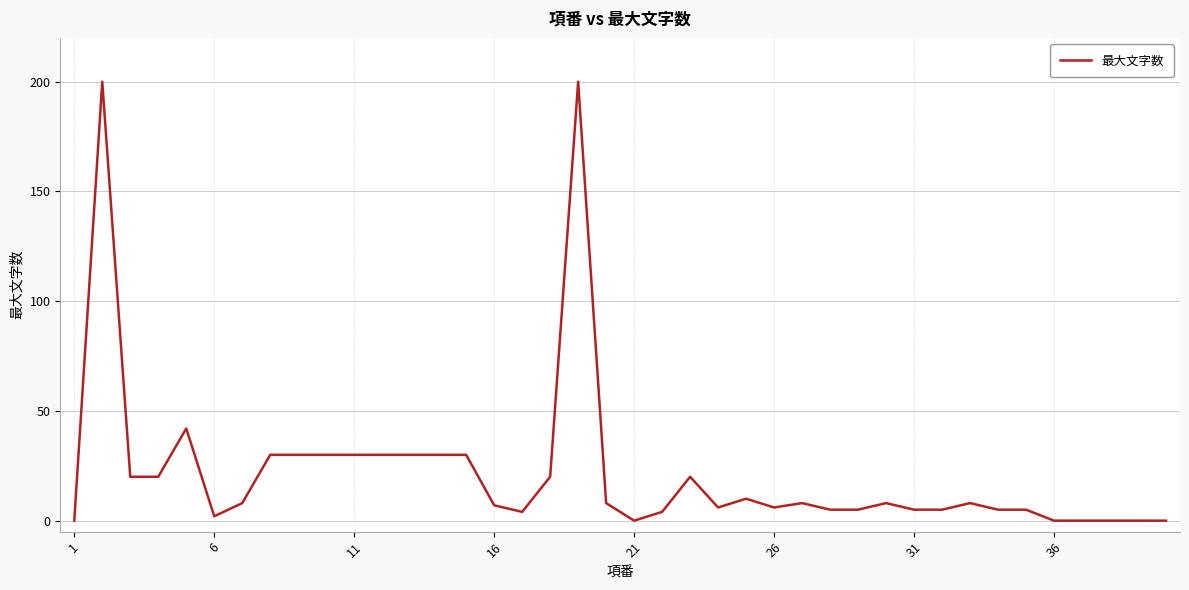

What is the difference between the maximum and minimum values?

200